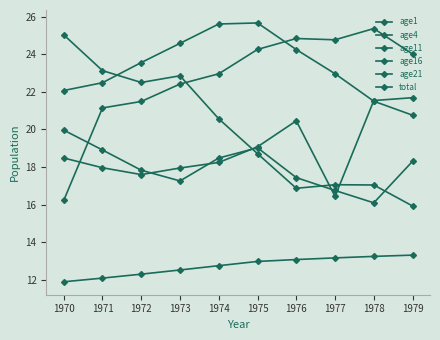

How many data points does each series have?

10